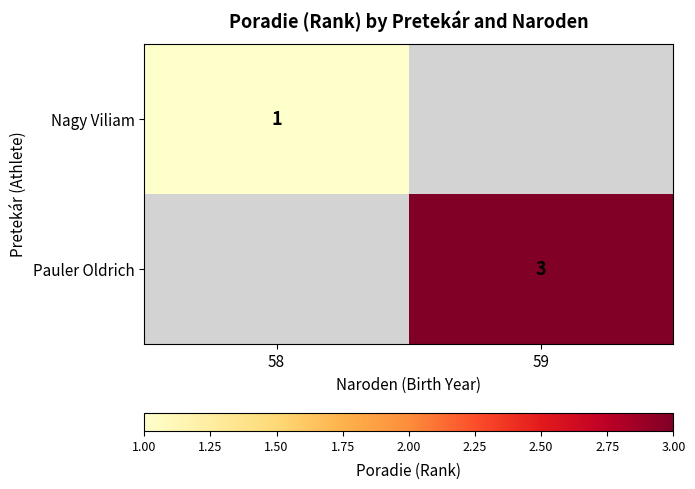

Which category has the highest value in the Nagy Viliam series?

58